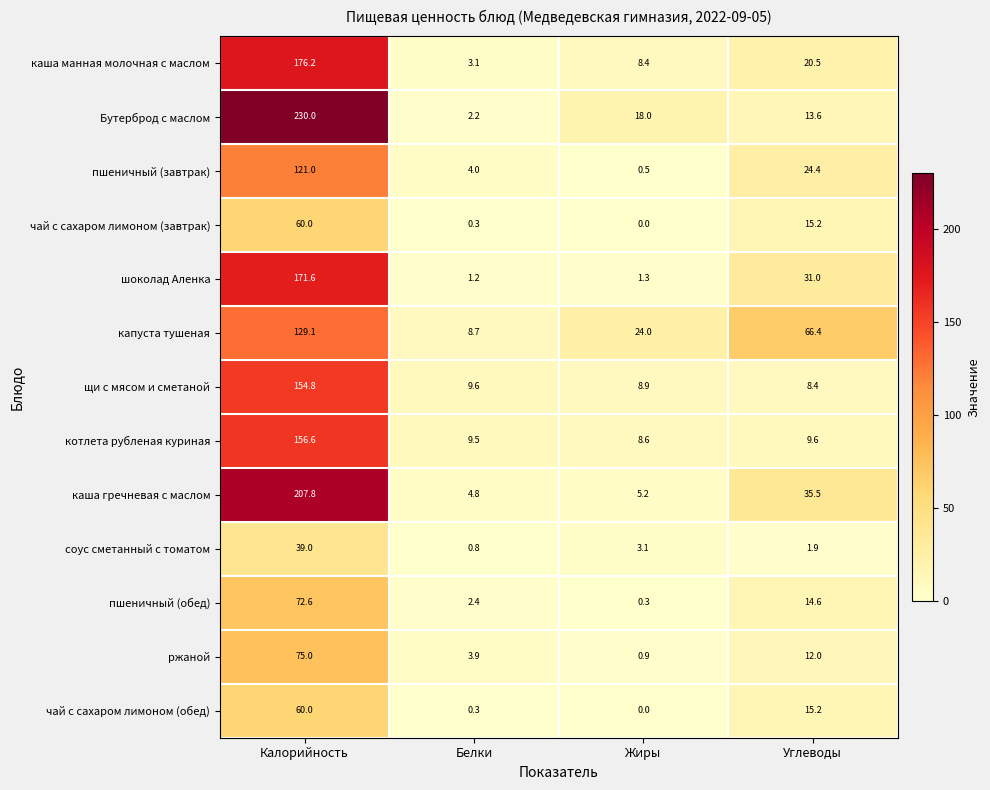

Which series has the largest range (max minus min)?

Бутерброд с маслом